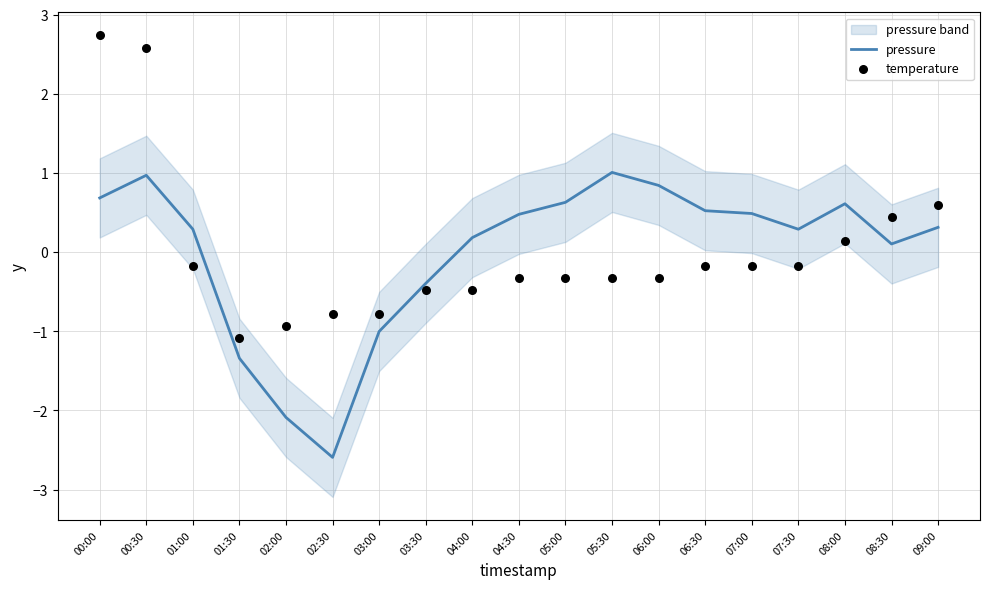

What are all the series names shown in the legend?

pressure, temperature